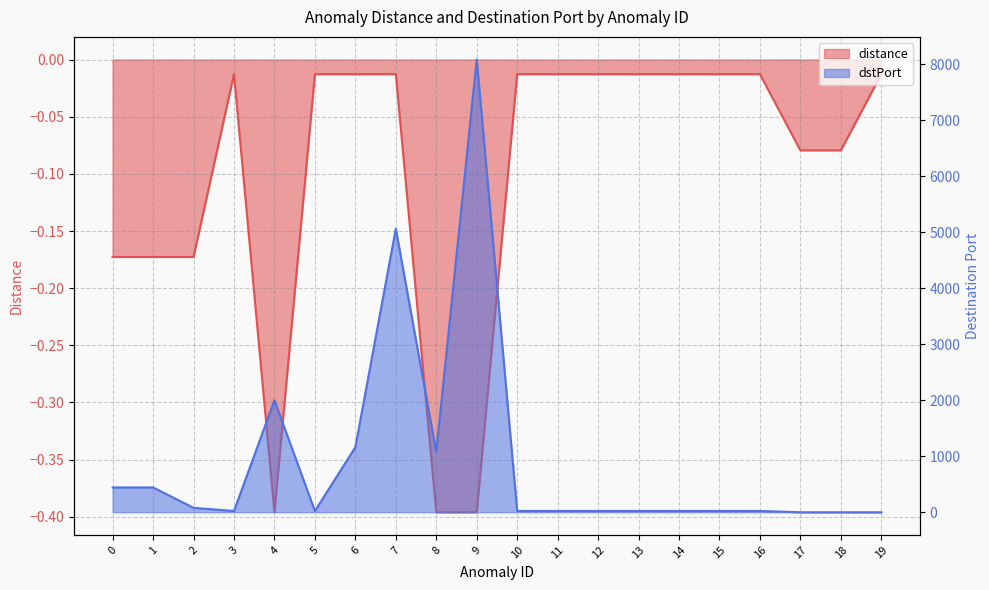

In distance, how many points are higher than both neighbors (excluding endpoints)?

1